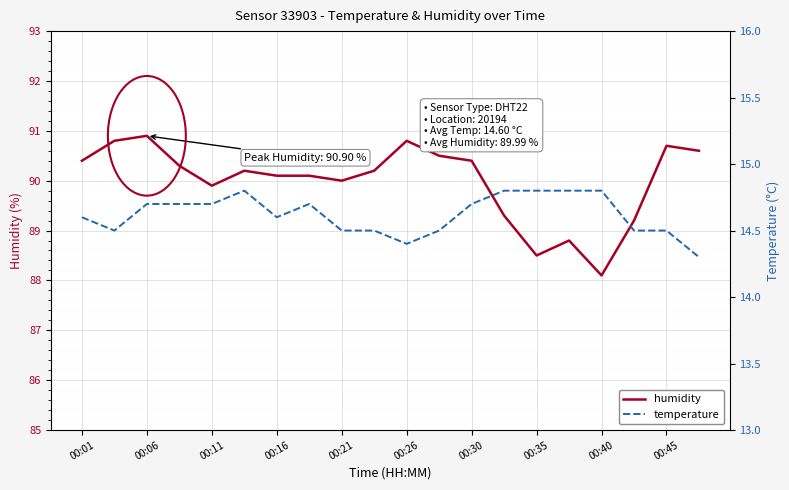

What is the highest value of the humidity series?

90.9